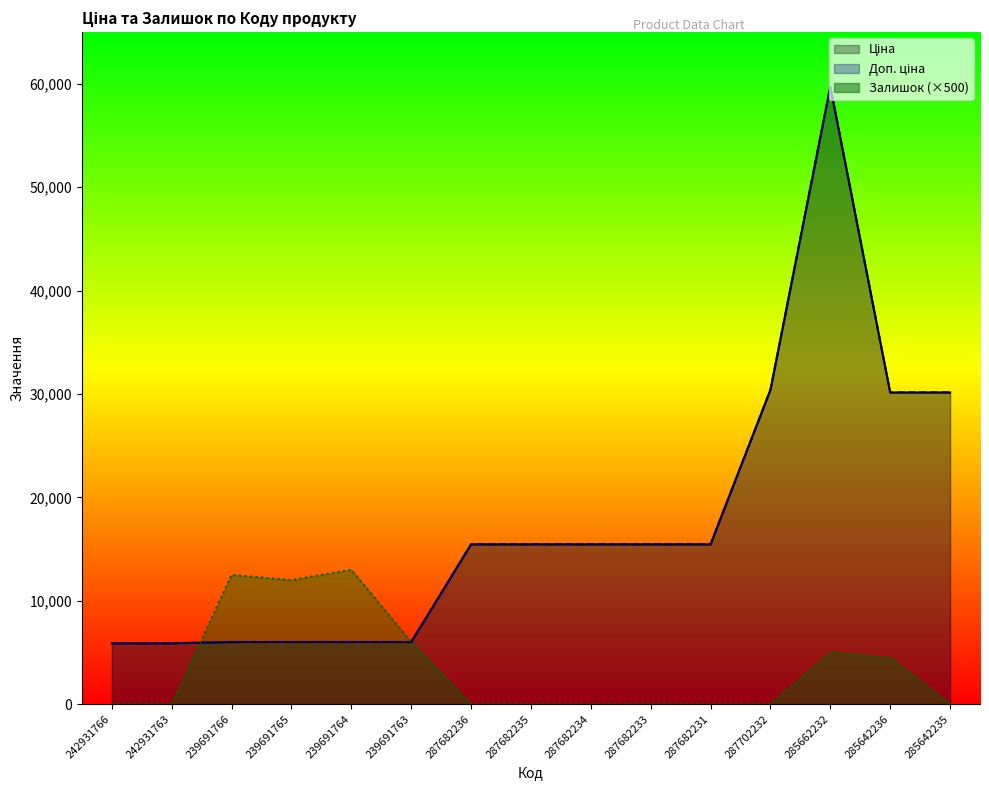

Reading left to right, what are all the values shown in this chart?

Ціна: 5887.9	5887.9	6008.1	6008.1	6008.1	6008.1	15456.0	15456.0	15456.0	15456.0	15456.0	30408.3	59724.9	30146.9	30146.9
Доп. ціна: 5887.9	5887.9	6008.1	6008.1	6008.1	6008.1	15456.0	15456.0	15456.0	15456.0	15456.0	30408.3	59724.9	30146.9	30146.9
Залишок: 0.0	0.0	12500.0	12000.0	13000.0	6000.0	0.0	0.0	0.0	0.0	0.0	0.0	5000.0	4500.0	0.0